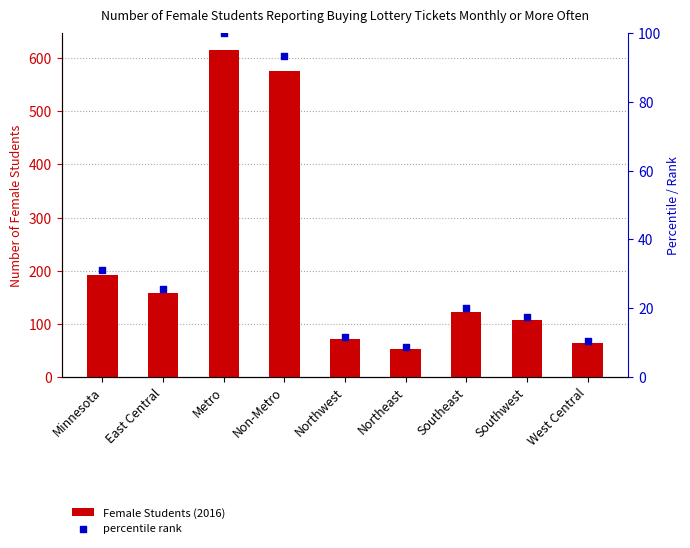

Which series has the widest spread of Y values?

Female Students (2016)